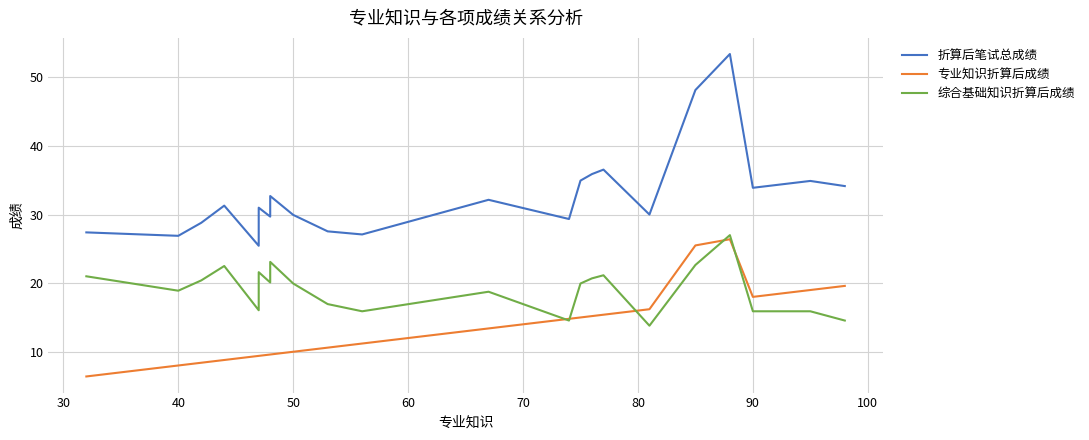

What are all the series names shown in the legend?

折算后笔试总成绩, 专业知识折算后成绩, 综合基础知识折算后成绩